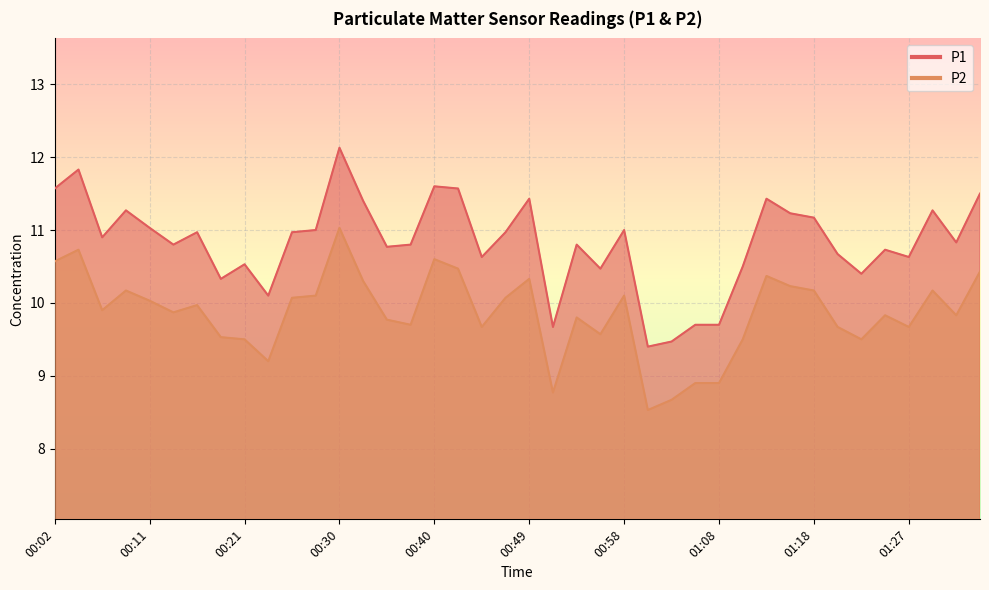

At which label does P2 reach its minimum?

01:01